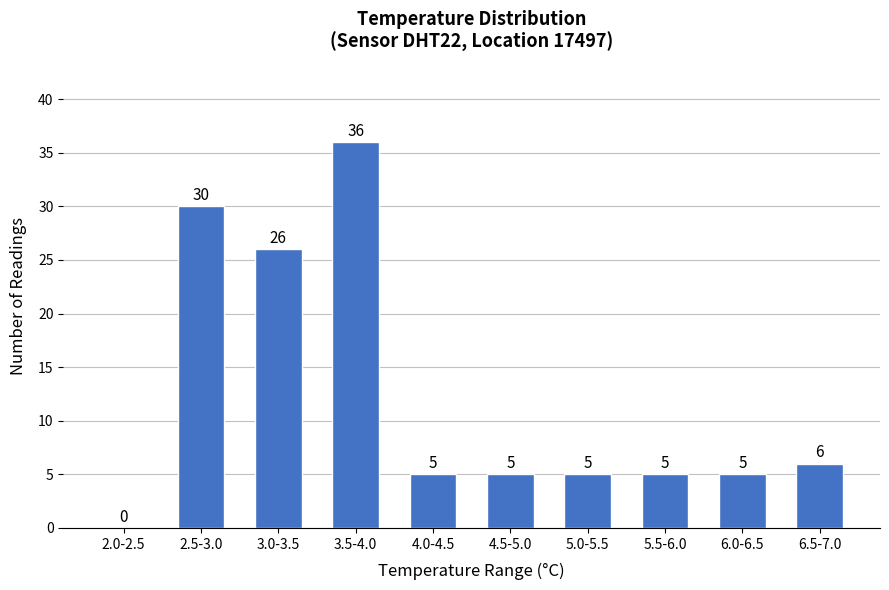

Reading left to right, transcribe all the data shown in this chart.

2.0-2.5=0	2.5-3.0=30	3.0-3.5=26	3.5-4.0=36	4.0-4.5=5	4.5-5.0=5	5.0-5.5=5	5.5-6.0=5	6.0-6.5=5	6.5-7.0=6